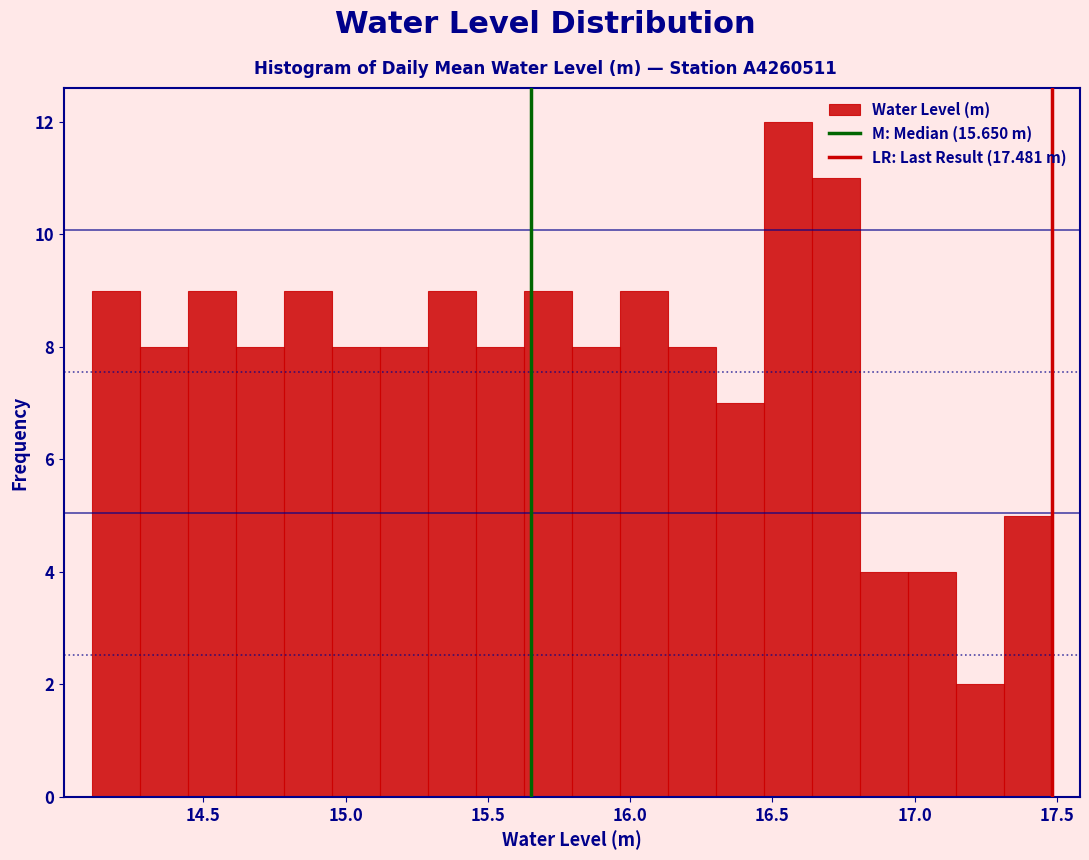

Read against the x-axis, roughly where is the centre of the tallest bar?

16.55